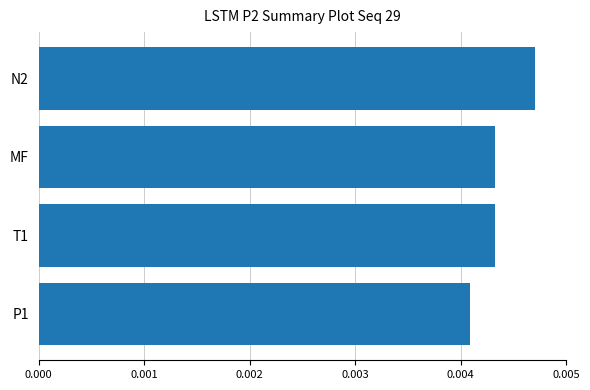

Count the number of data series in this chart.

1